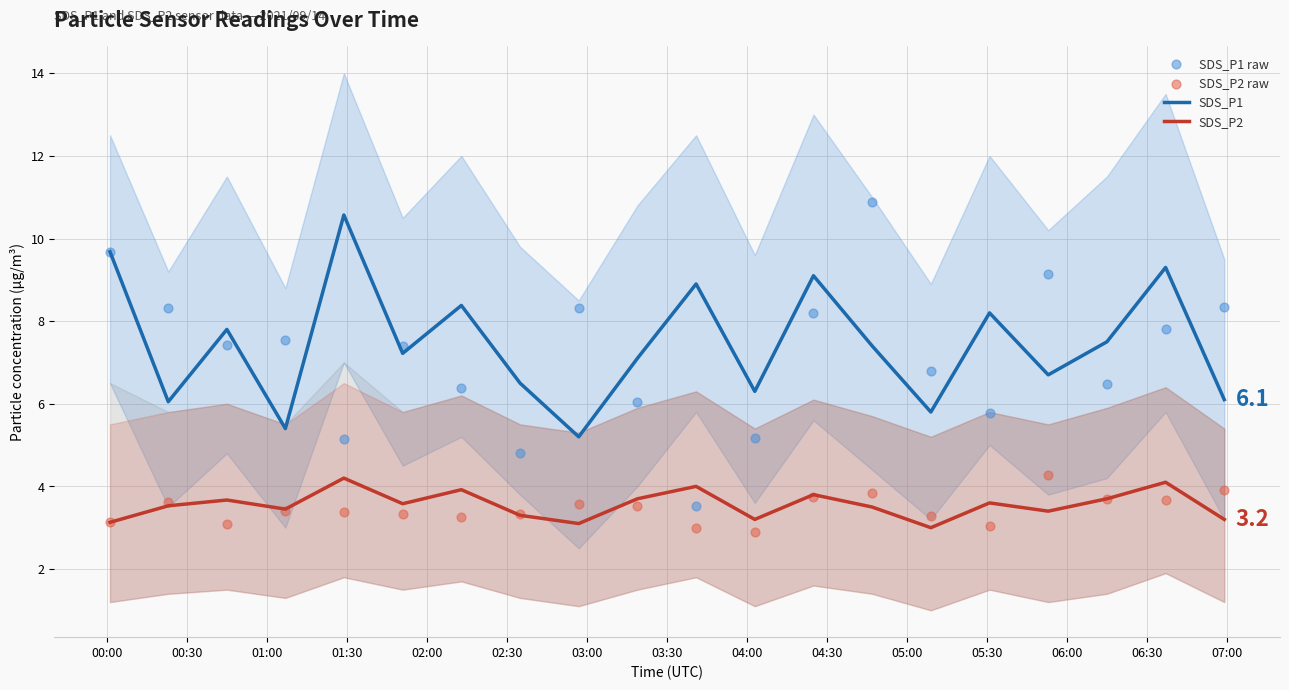

True or false: SDS_P2 and SDS_P1 cross at least once.

False